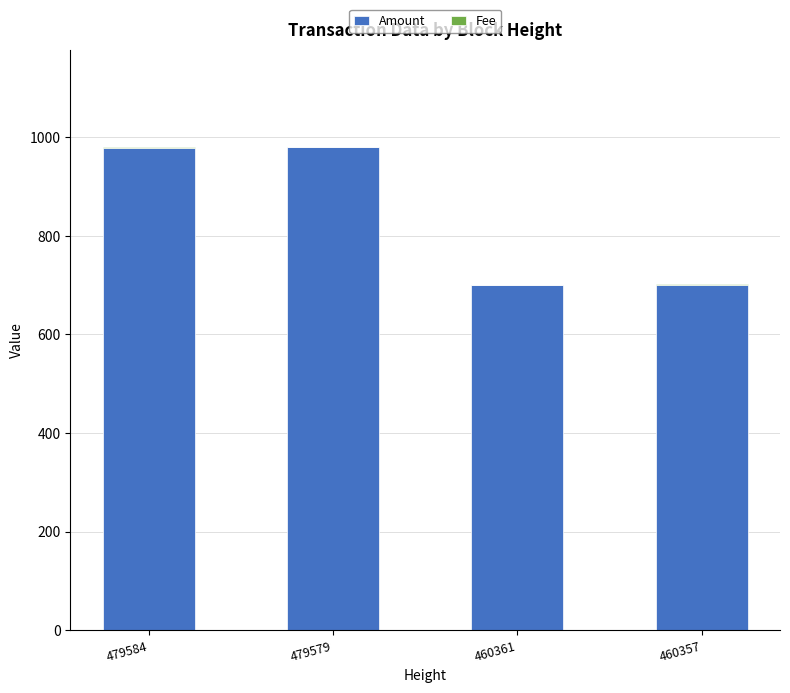

Count the number of data series in this chart.

2